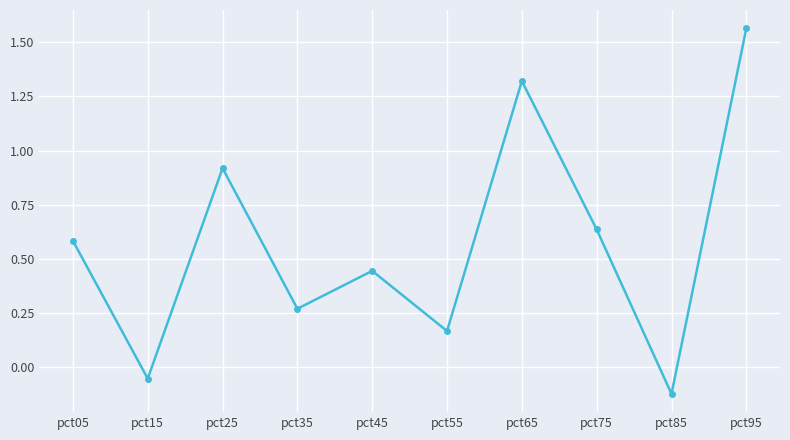

What is the difference between the maximum and minimum values?

1.7